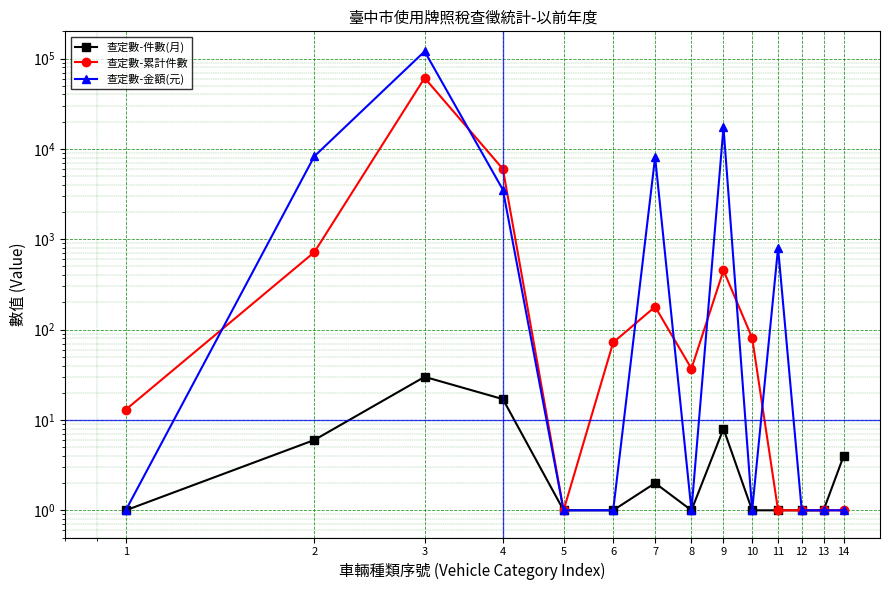

True or false: 查定數-累計件數 has more than 1 points higher than both neighbors.

True